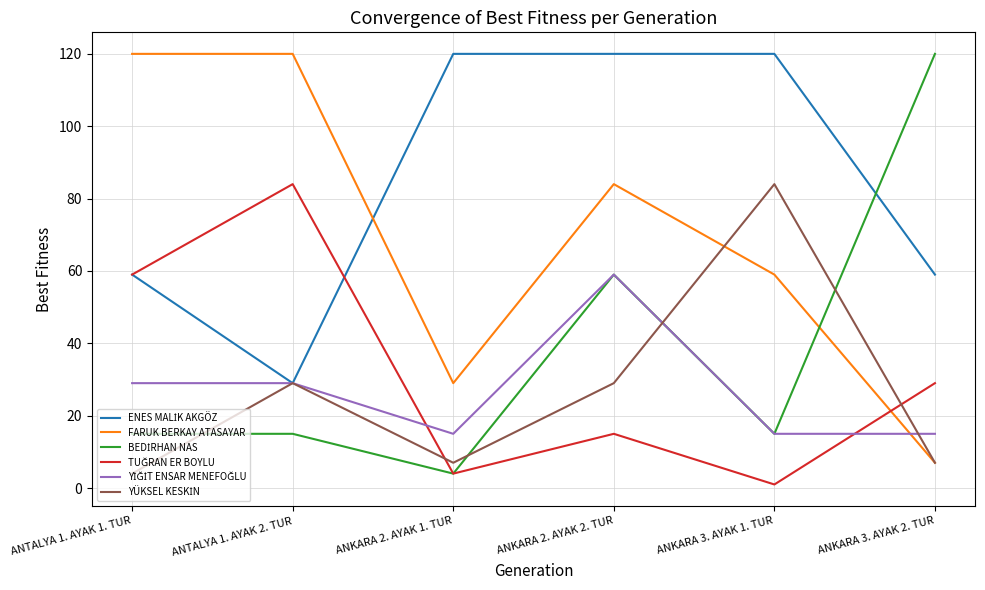

What is the greatest value displayed?

120